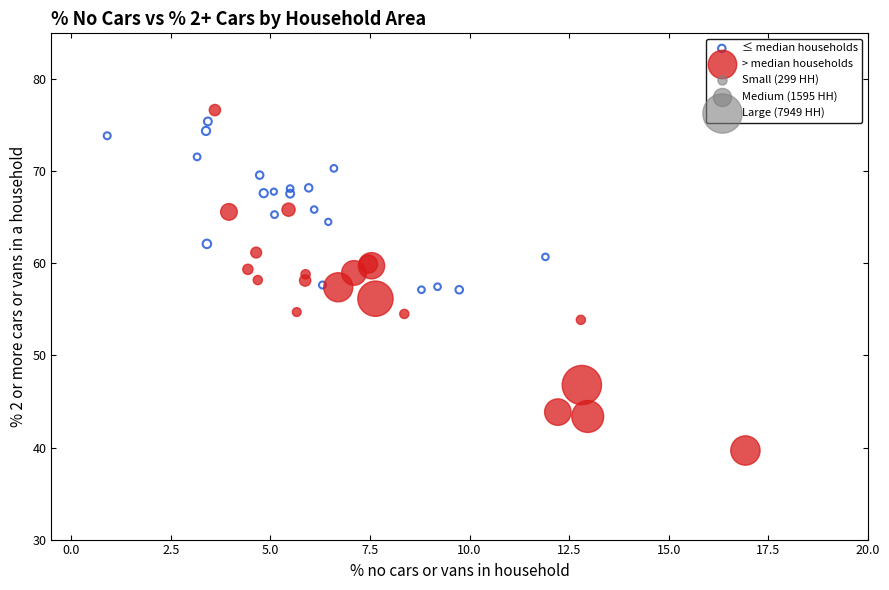

Which series has the largest Y range (max minus min)?

> median households